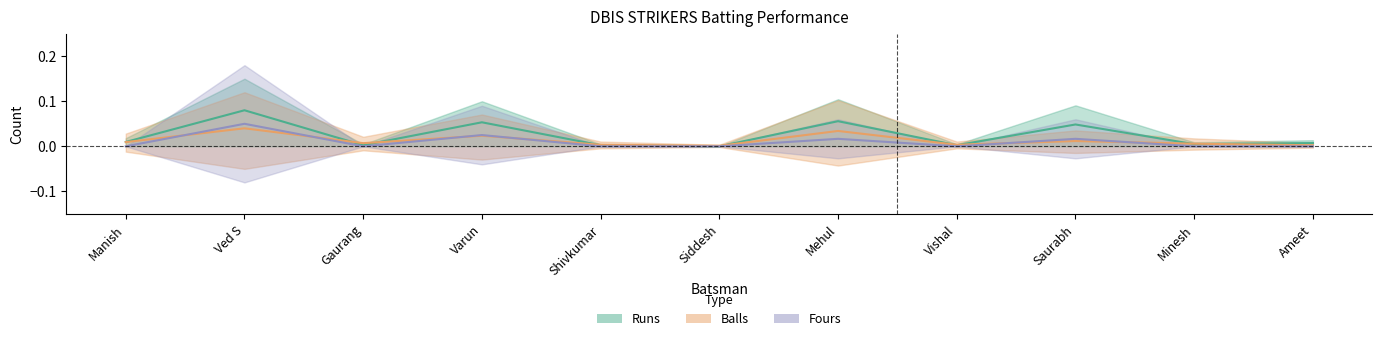

What is the label of the 6th point from the right?

Siddesh